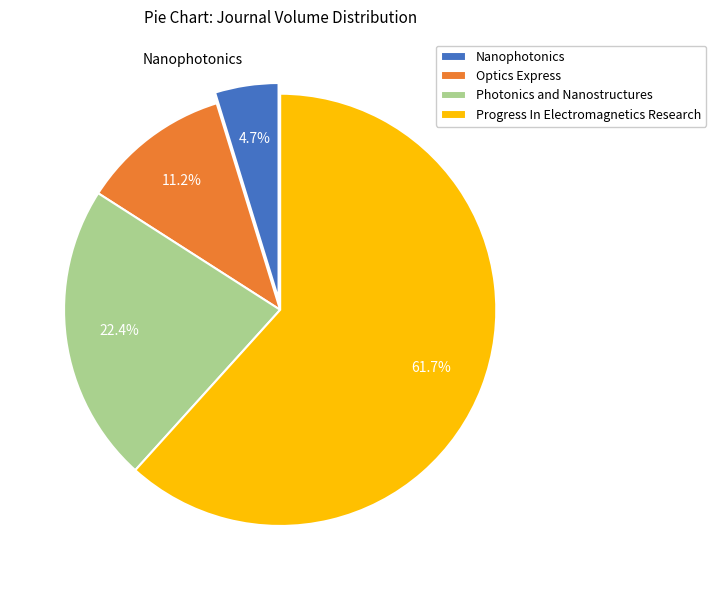

To the nearest percent, what is the combined percentage of Nanophotonics and Optics Express?

16%